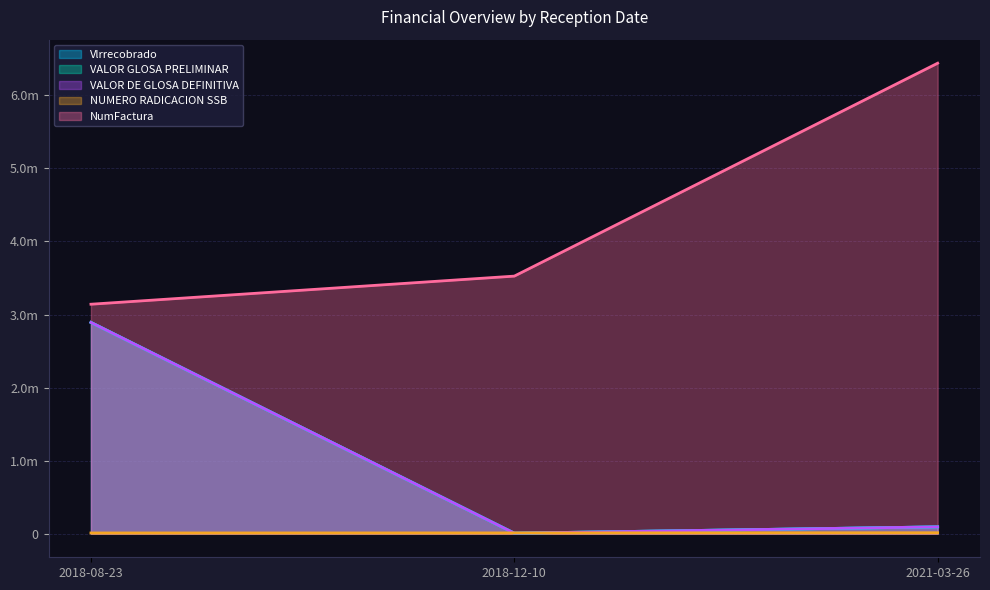

Is it true that VALOR GLOSA PRELIMINAR equals 7704 at 2018-12-10?

True